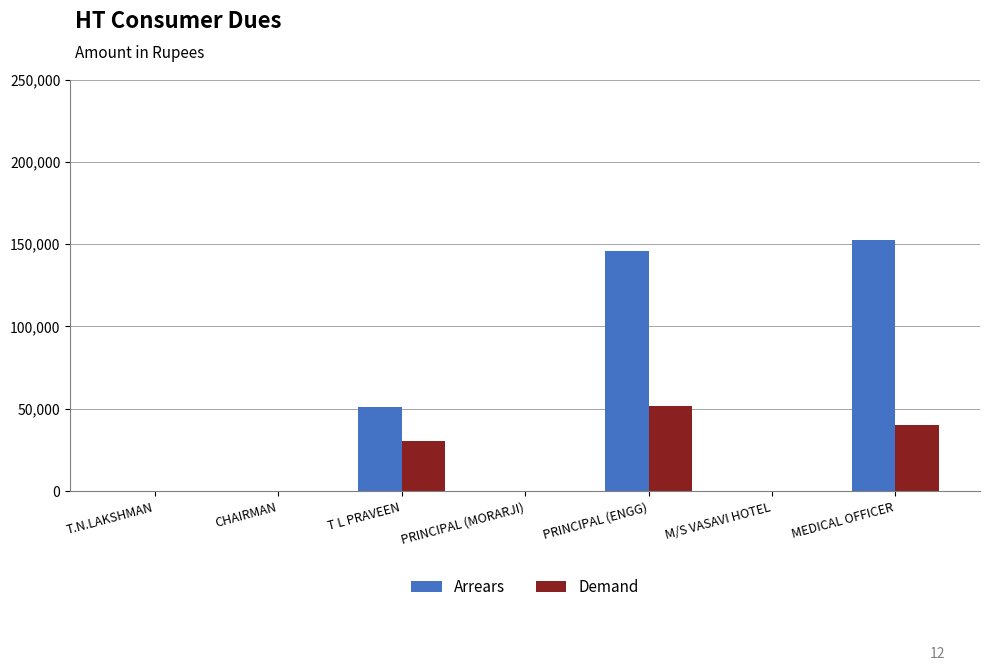

What is the sum of all Demand values?

122630.9